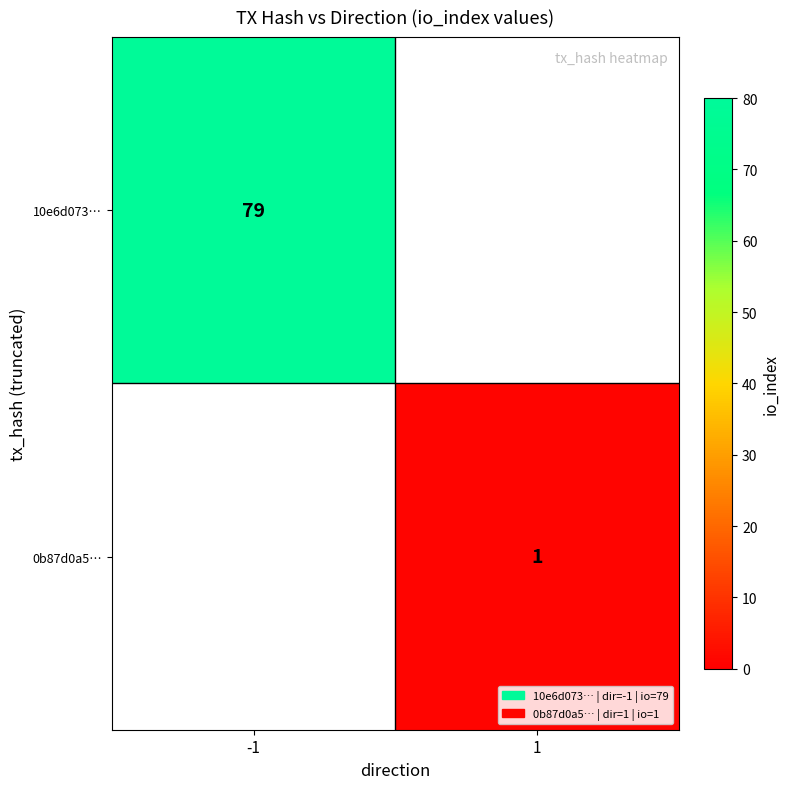

Is the value of 0b87d0a5… at 1 greater than the value of 10e6d073… at -1?

No